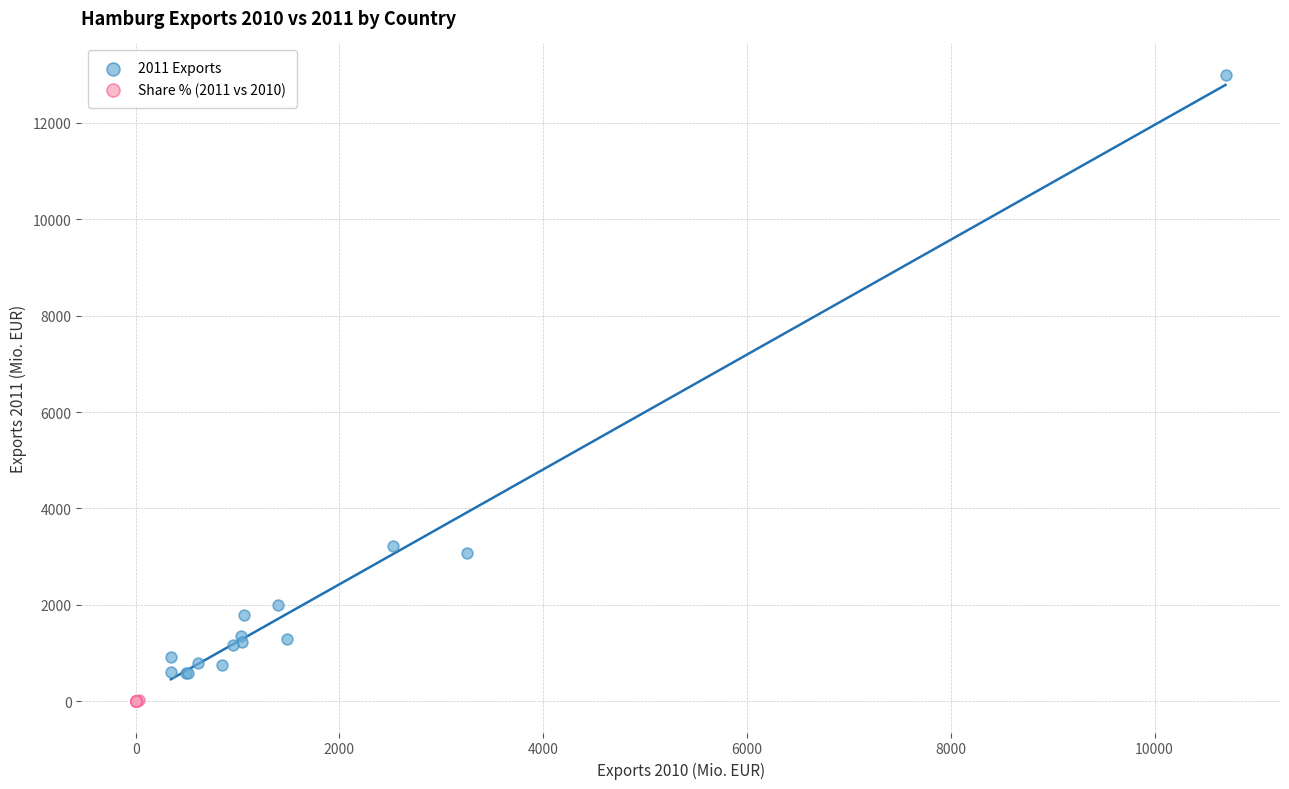

Which series has the widest spread of Y values?

2011 Exports